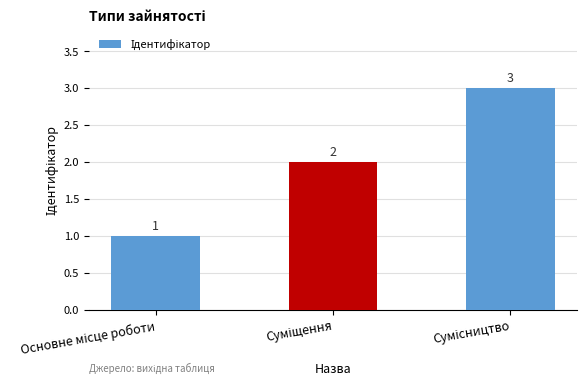

What is the sum of all values?

6